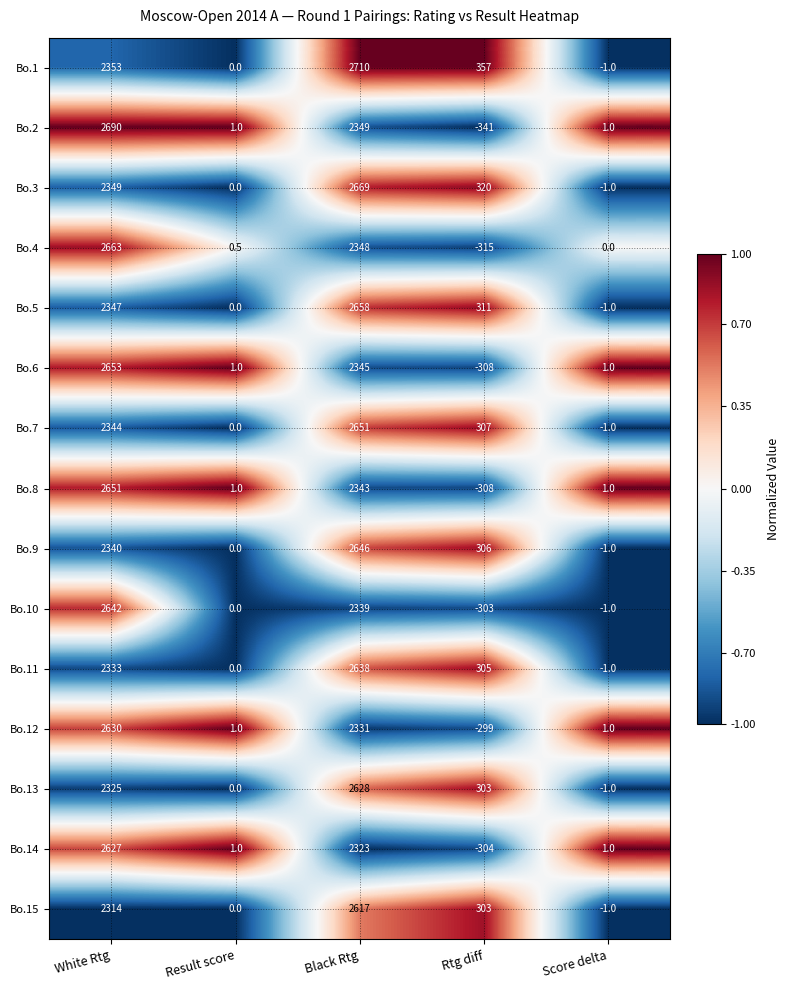

The Bo.6 series shows 1.5 at Result score. True or false?

False